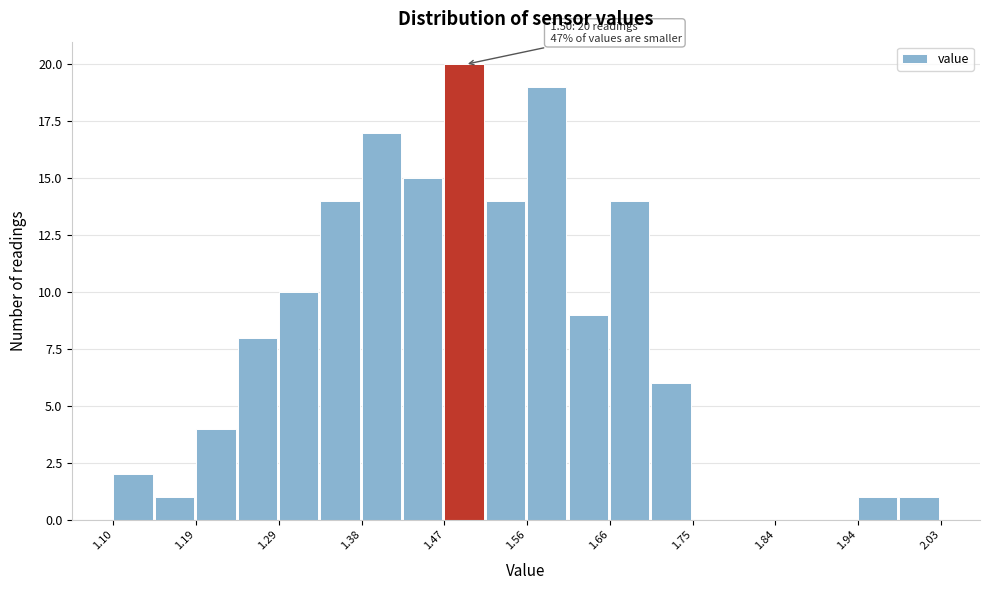

Which range on the x-axis has the tallest bar?

1.47 to 1.52